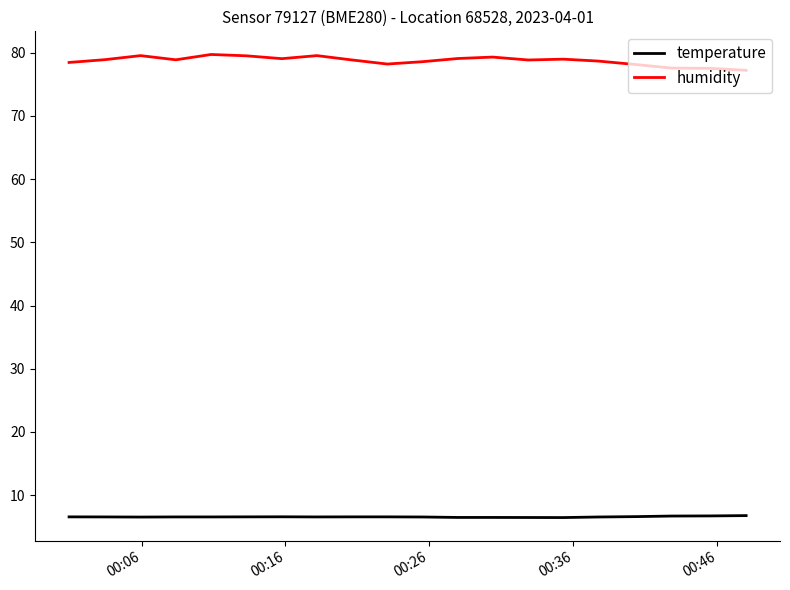

Does the chart display data point markers on the line(s)?

No